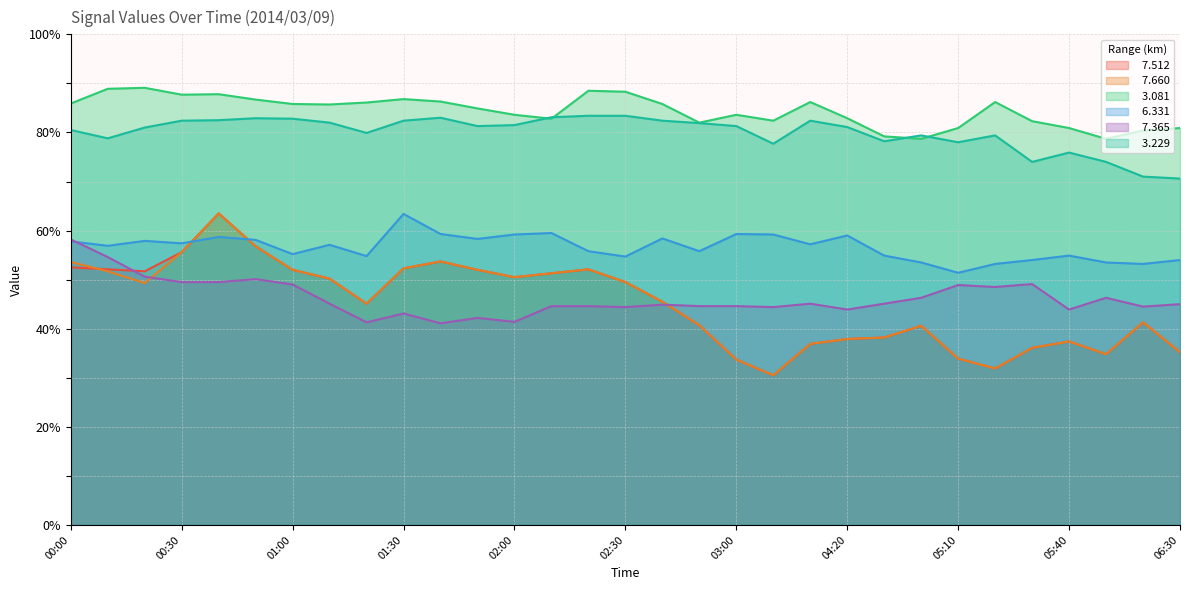

Where is the first local maximum for   3.081?

00:20